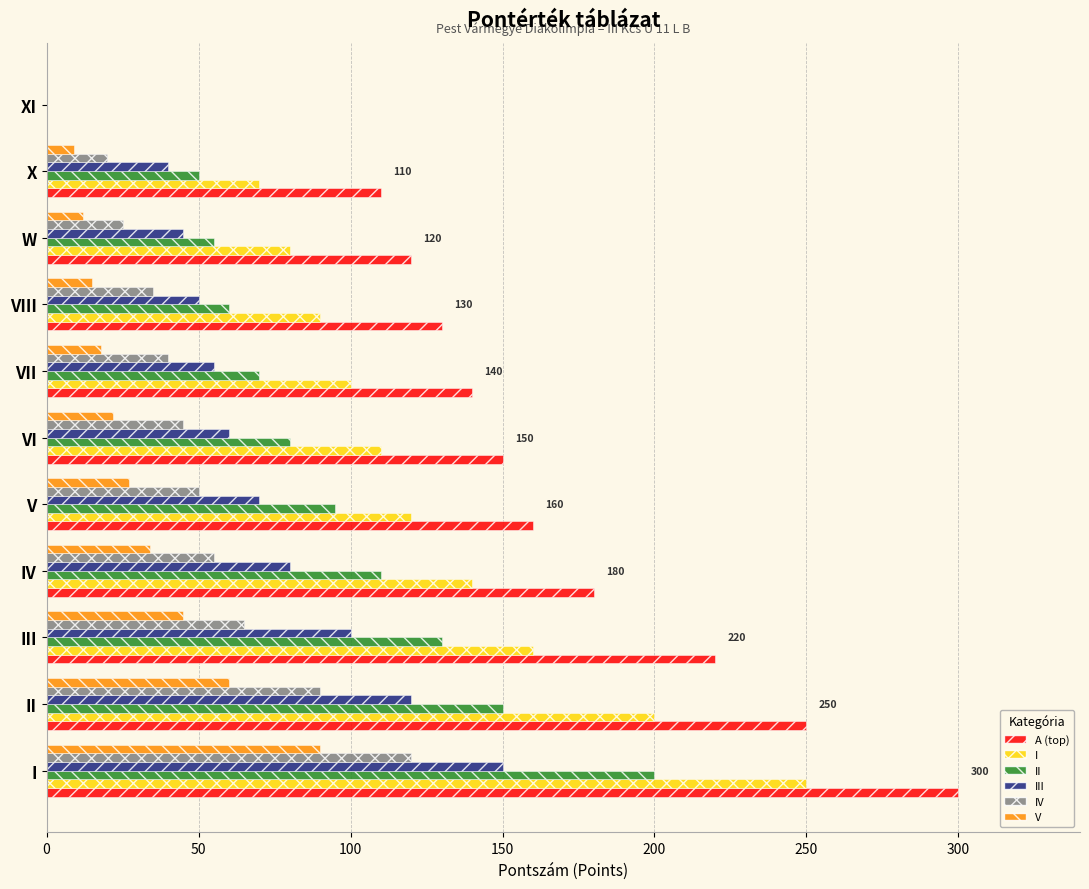

At which category is the sum across all series the highest?

I